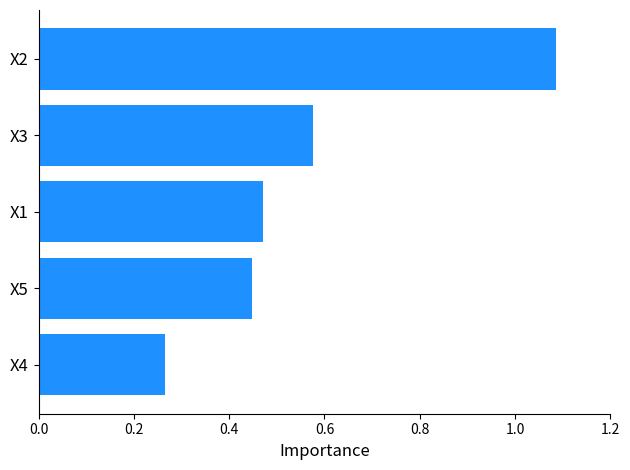

Does the chart contain stacked bars?

No